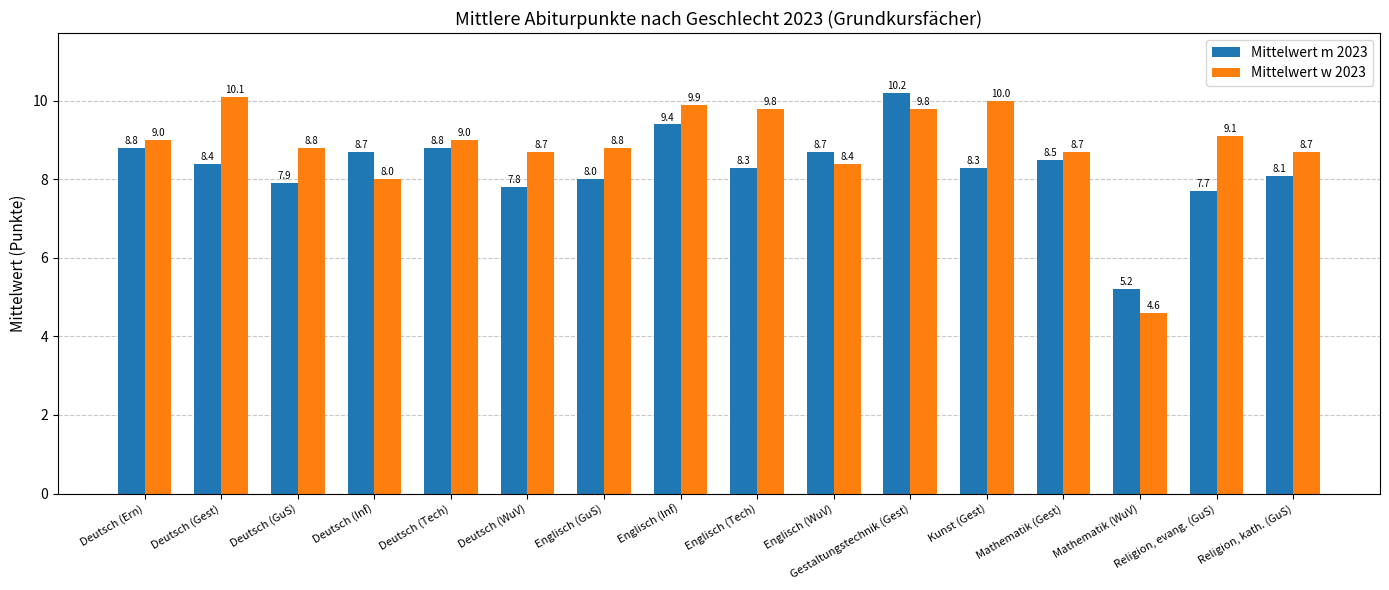

True or false: Mittelwert m 2023 has a value of 8.5 at Mathematik (Gest).

True